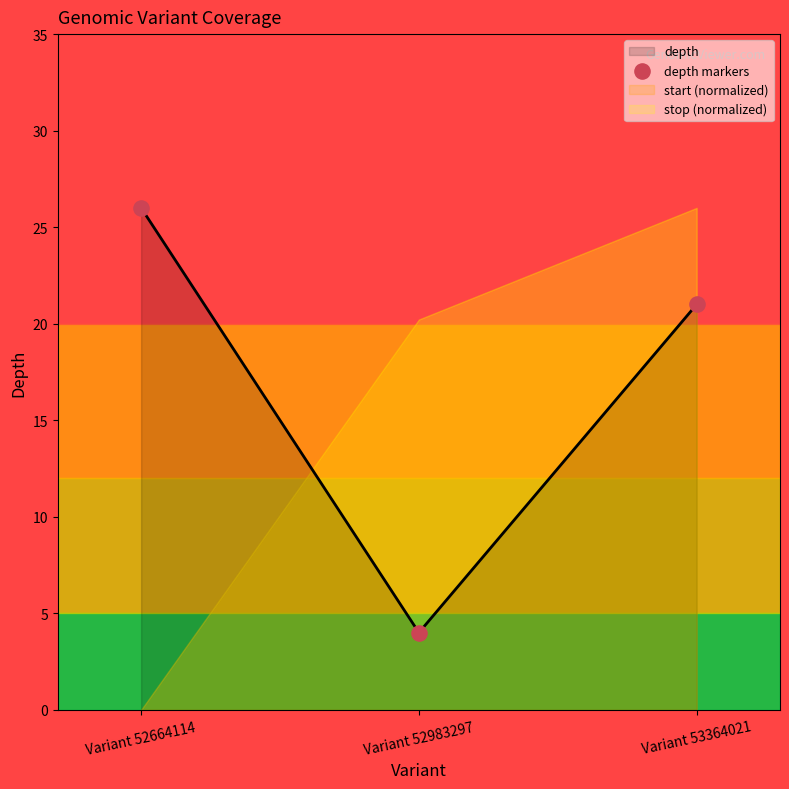

Which has a higher value, Variant 52983297 or Variant 52664114?

Variant 52664114